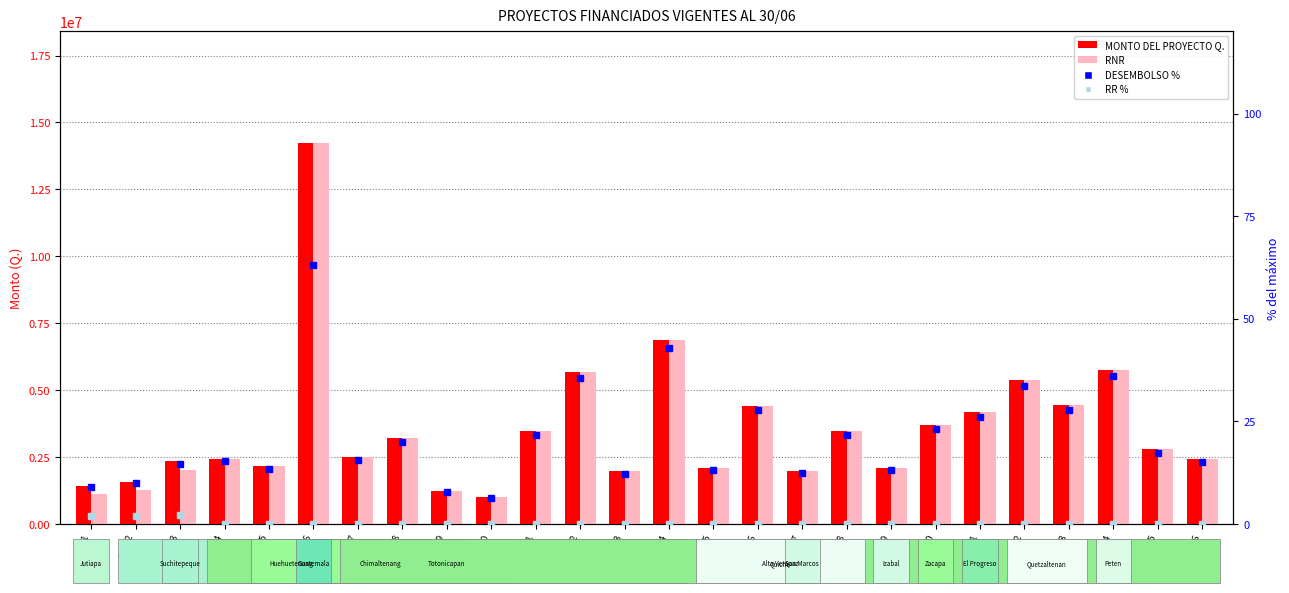

Which series has the largest total across all categories?

MONTO DEL PROYECTO Q.